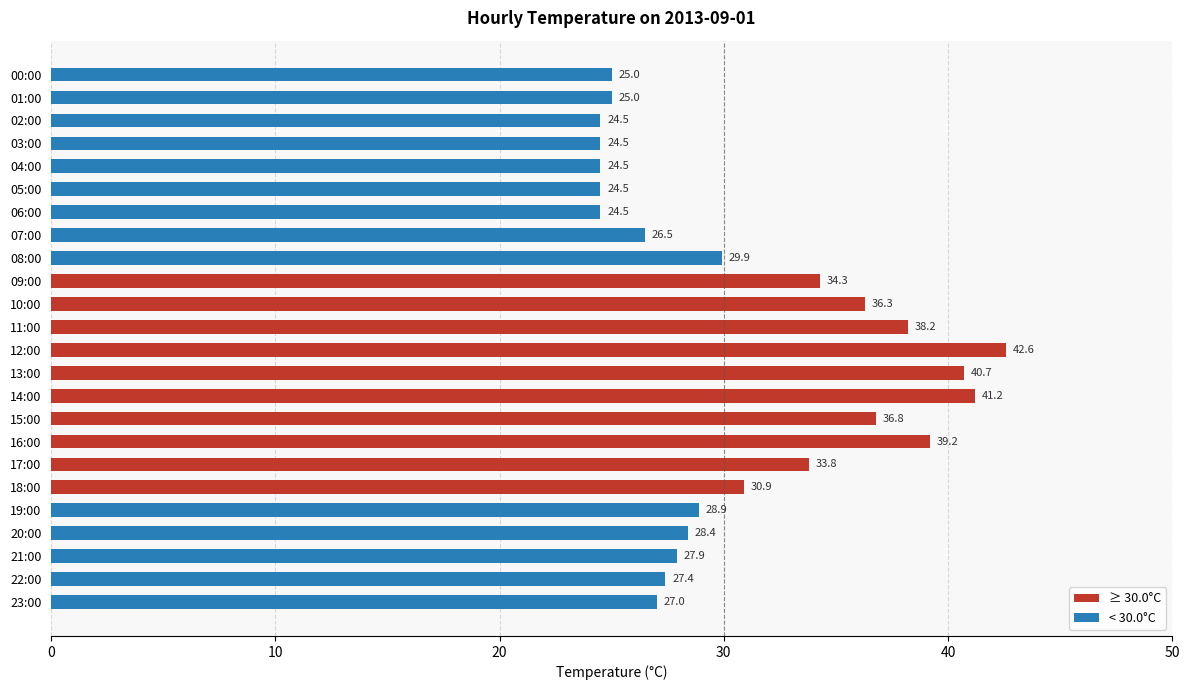

How many values exceed 28?

13